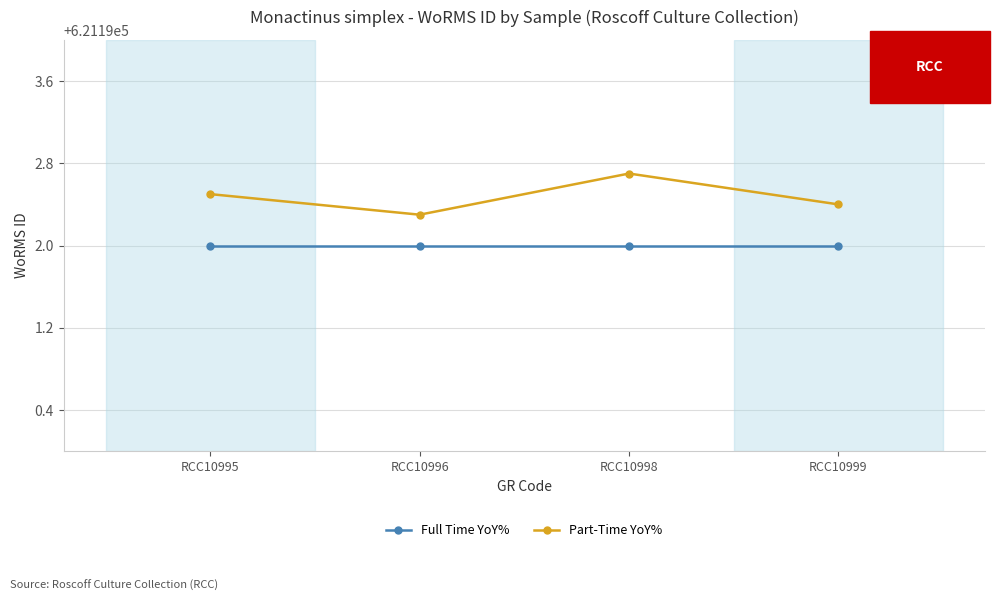

What are all the series names shown in the legend?

Full Time YoY%, Part-Time YoY%